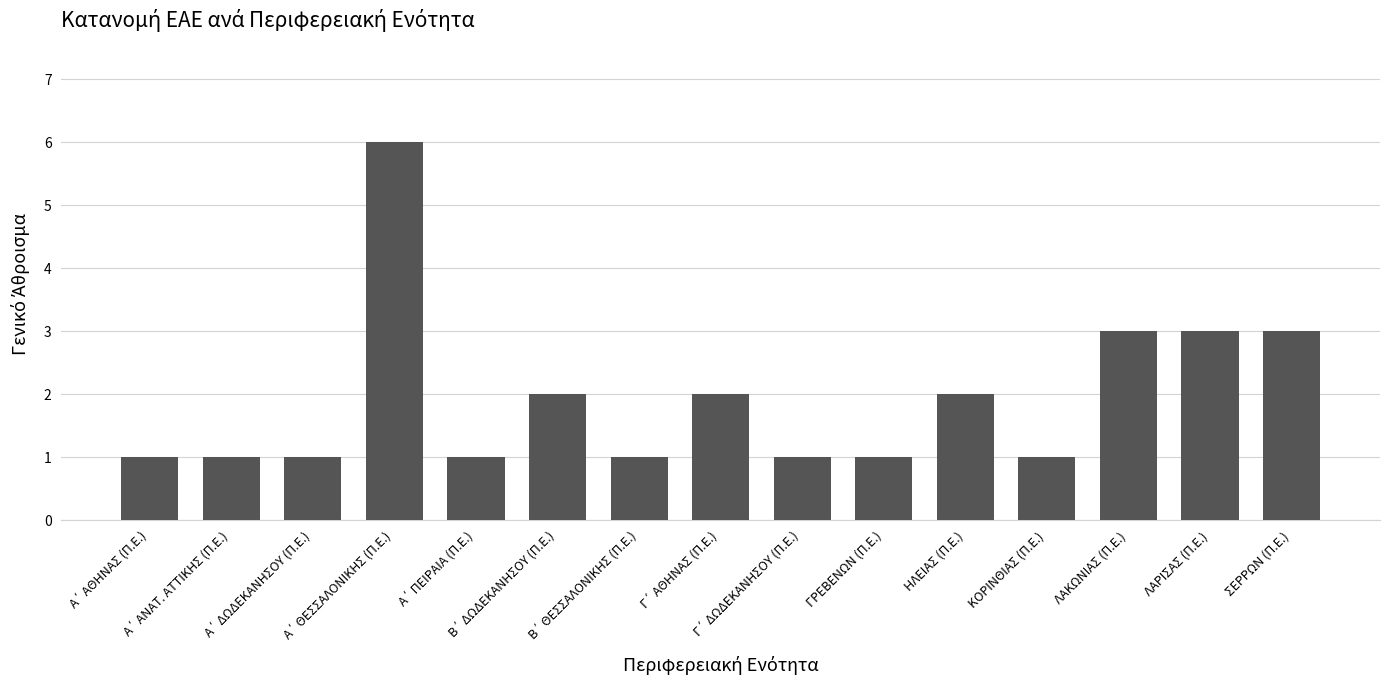

The value at ΗΛΕΙΑΣ (Π.Ε.) is 0. True or false?

False